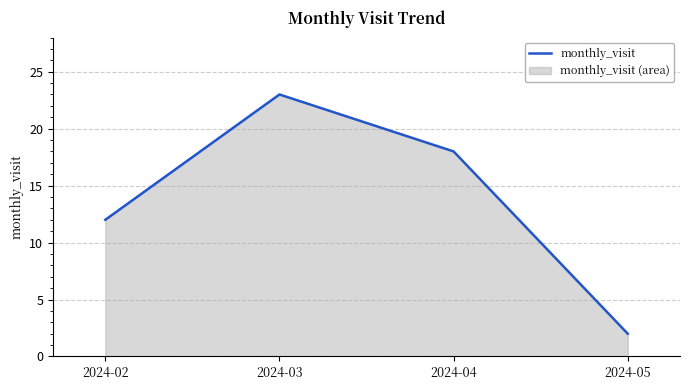

How many points are higher than both their immediate neighbors (excluding endpoints)?

1